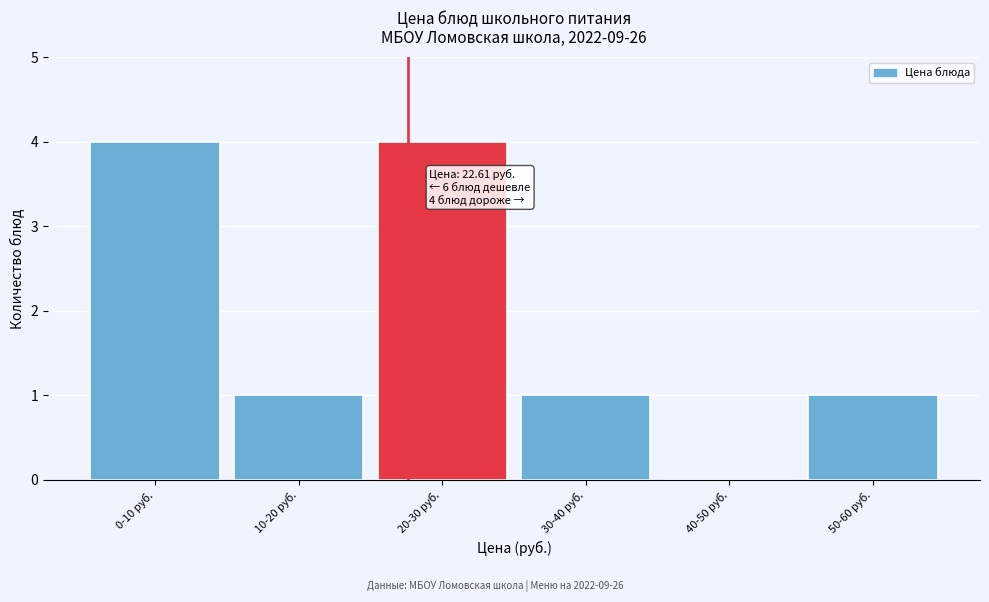

Reading left to right, what are all the values shown in this chart?

0-10 руб.=4	10-20 руб.=1	20-30 руб.=4	30-40 руб.=1	40-50 руб.=0	50-60 руб.=1